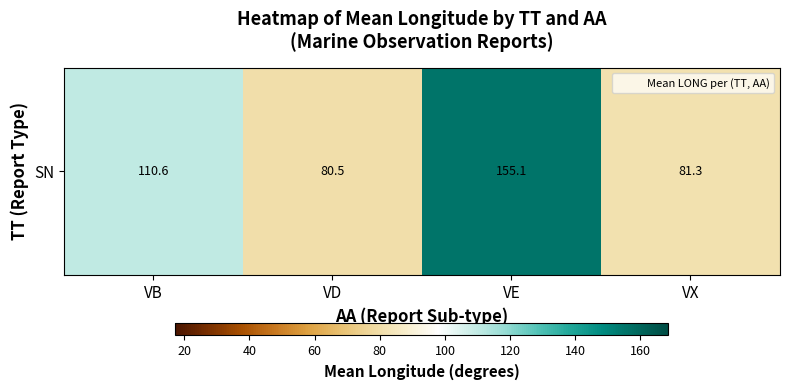

The value at VB is 189.4. True or false?

False